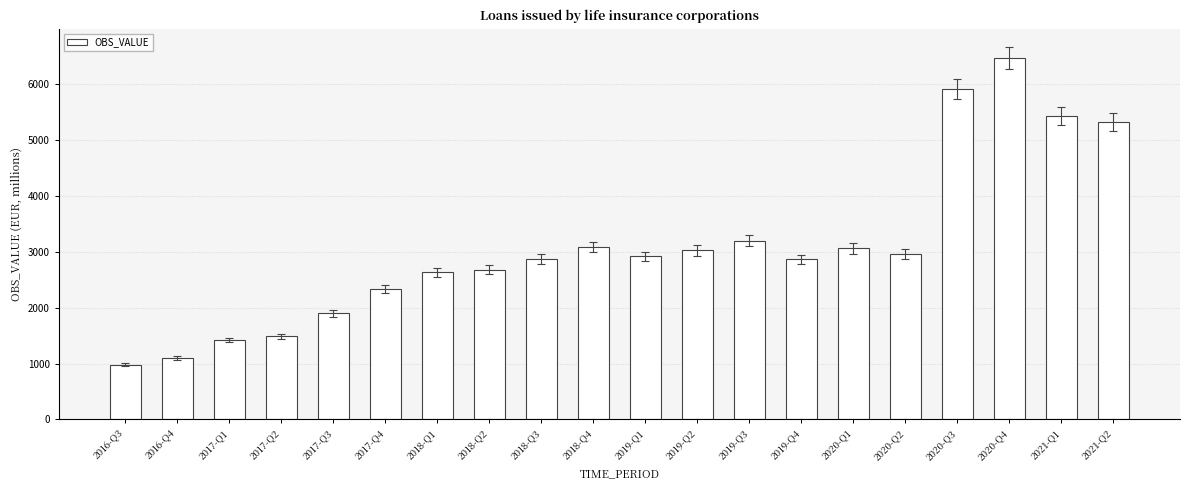

What is the average value?

3078.1